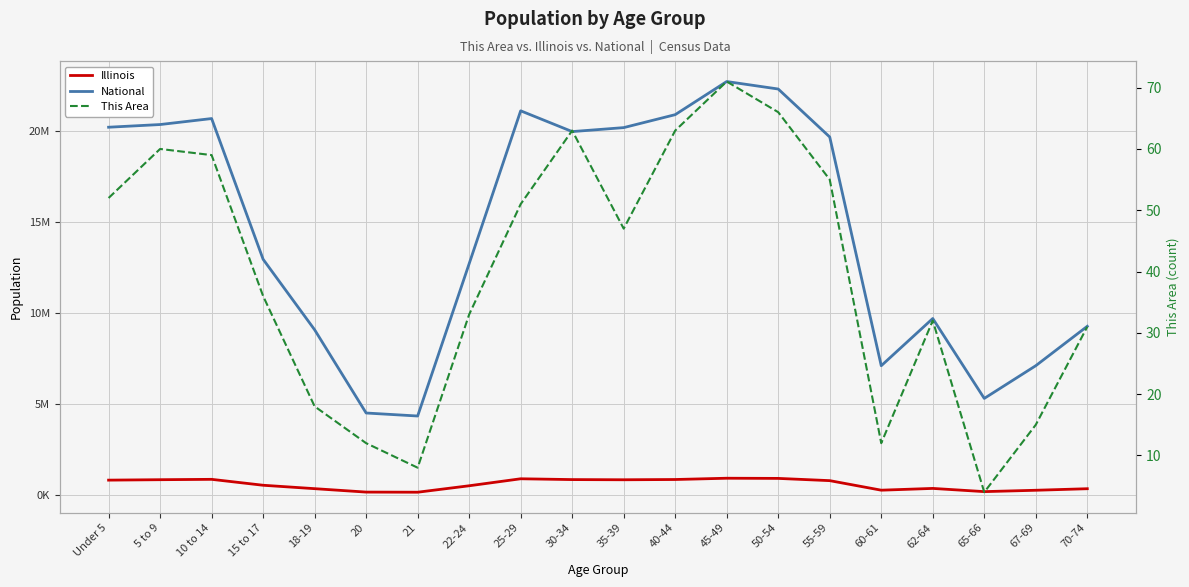

What is the difference between the maximum and minimum values in the Illinois series?

767299